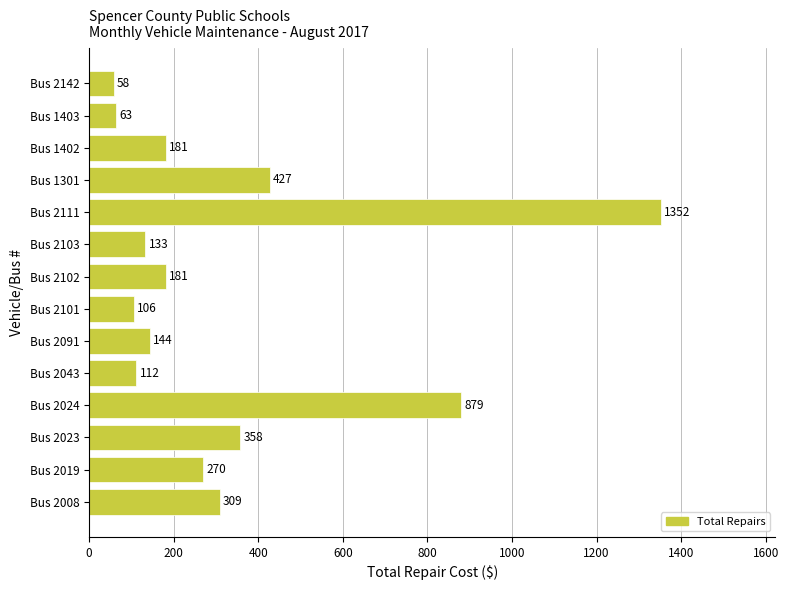

What is the sum of all values?

4573